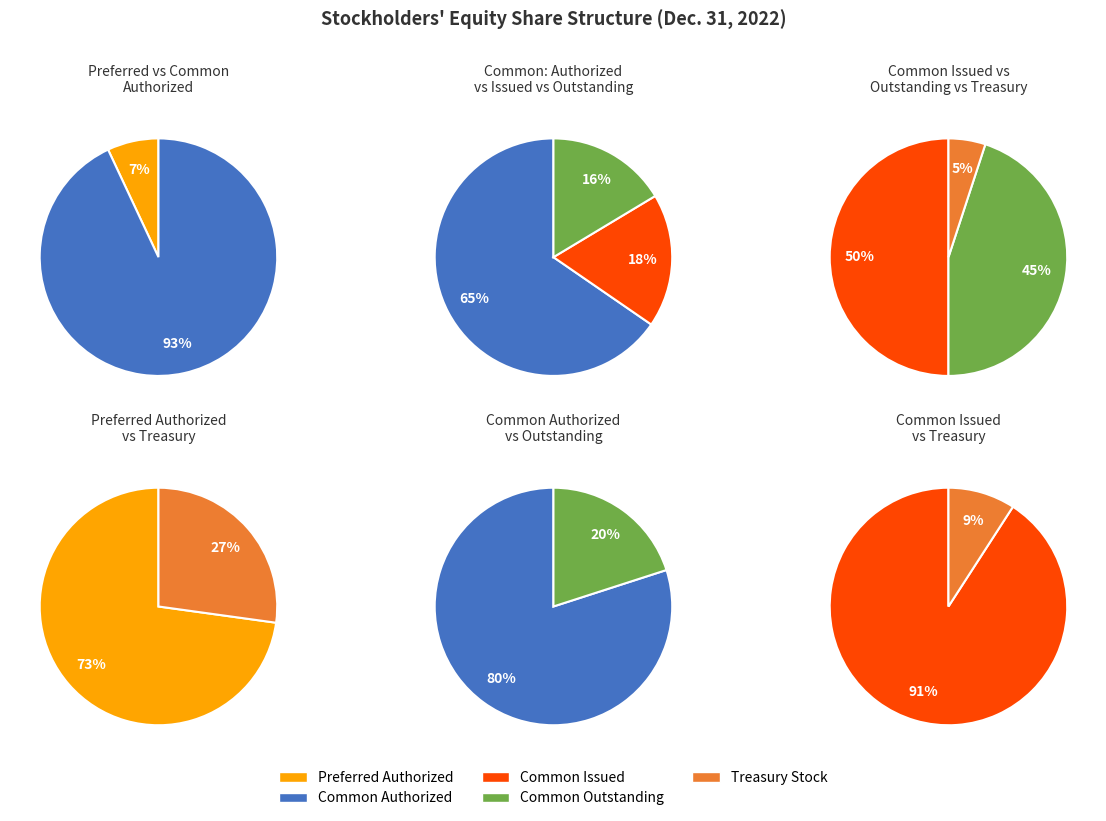

What is the ratio of the value at Common stock shares outstanding to the value at Common stock shares authorized?

0.3